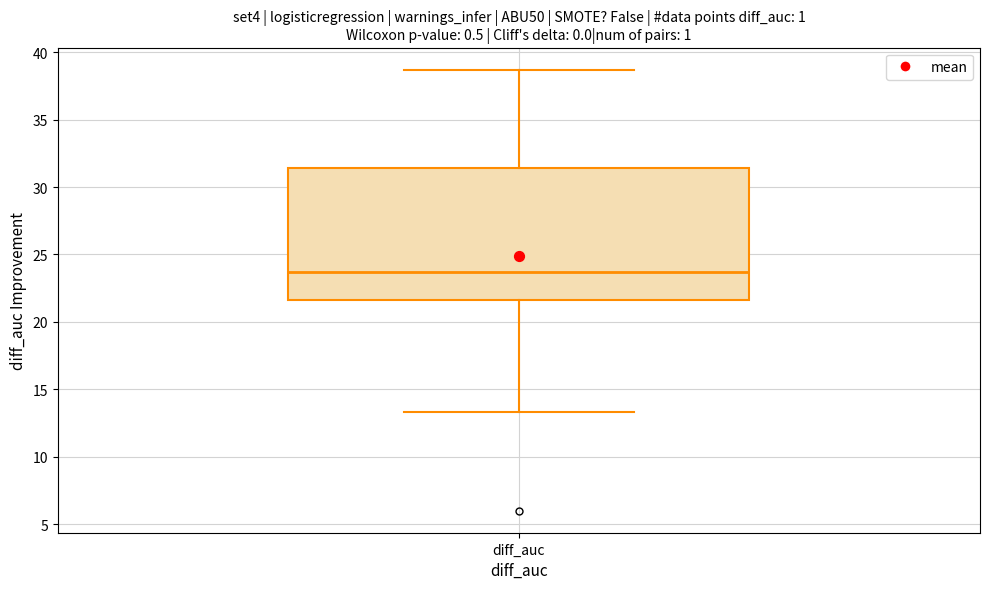

Read this box plot against the y-axis: the position of the median line, the range covered by the box, and the ends of both whiskers. The values are not printed on the chart, so give them approximately, as read against the axis.

median 23.5, box 21.5 to 31.5, whiskers 13.5 to 38.5